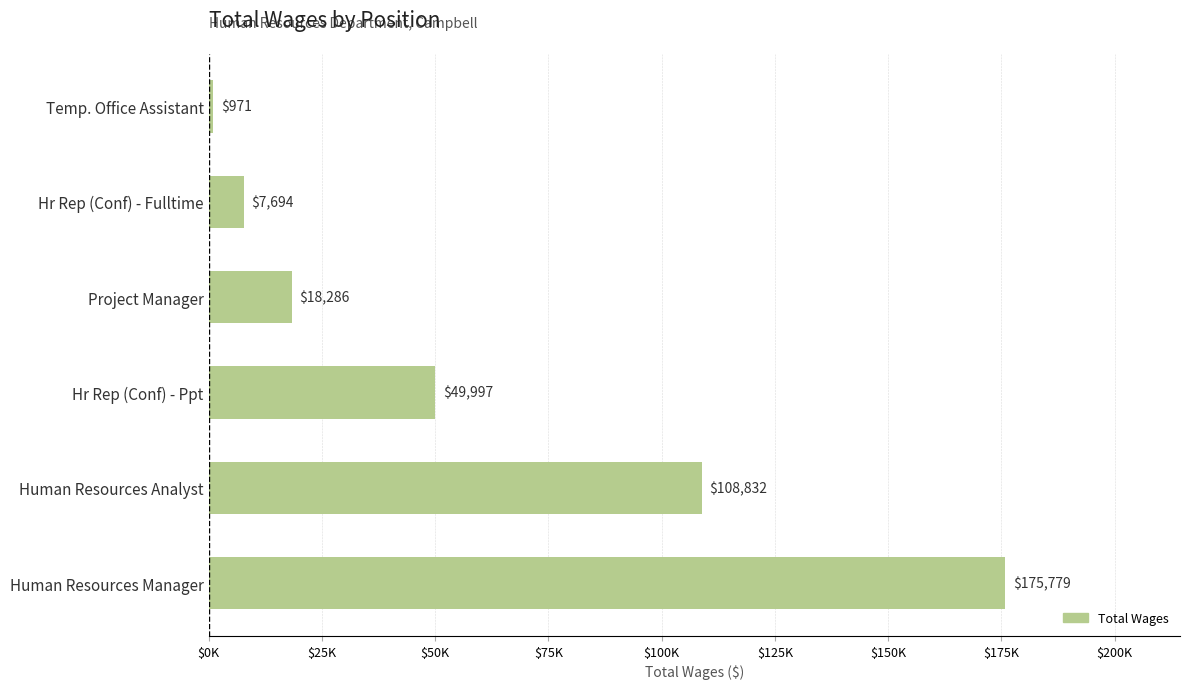

What is the maximum value shown in the chart?

175779